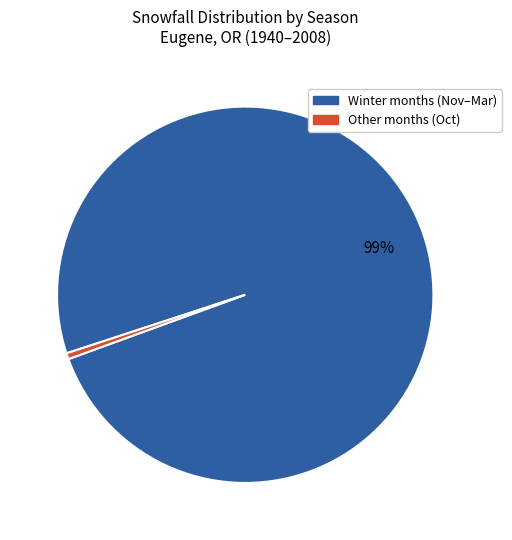

To the nearest percent, what is the average slice percentage?

50%